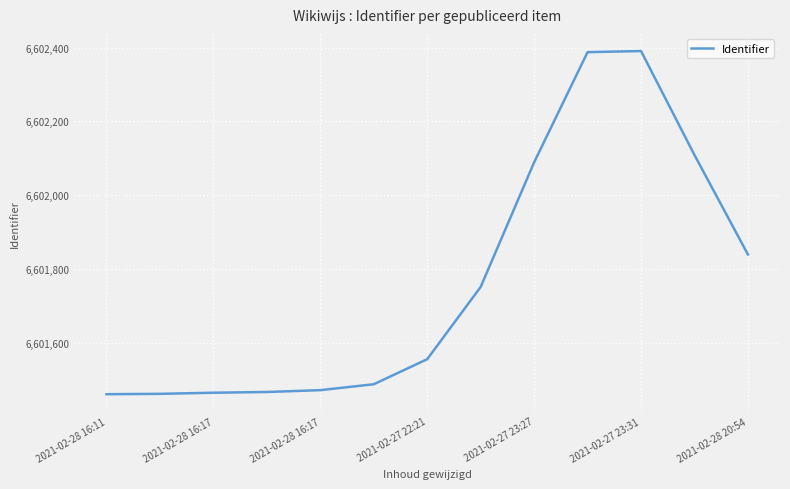

What is the difference between the maximum and minimum values?

931